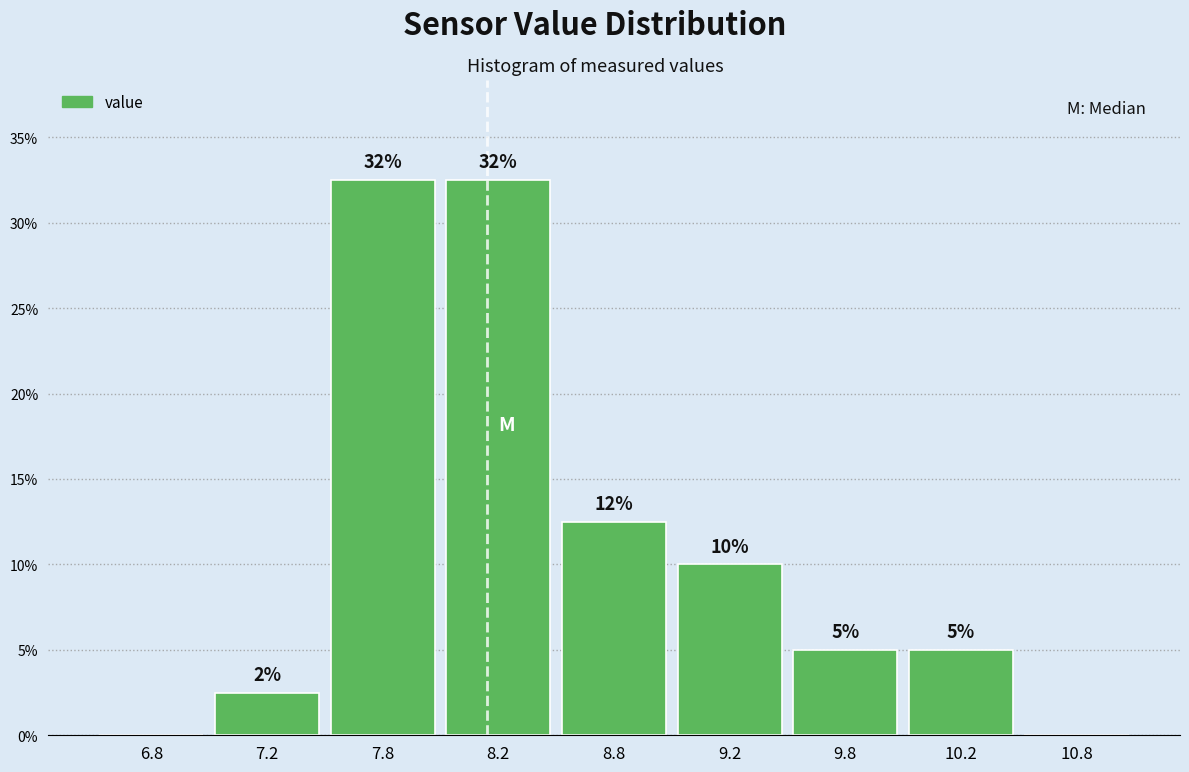

Are the bars horizontal?

No